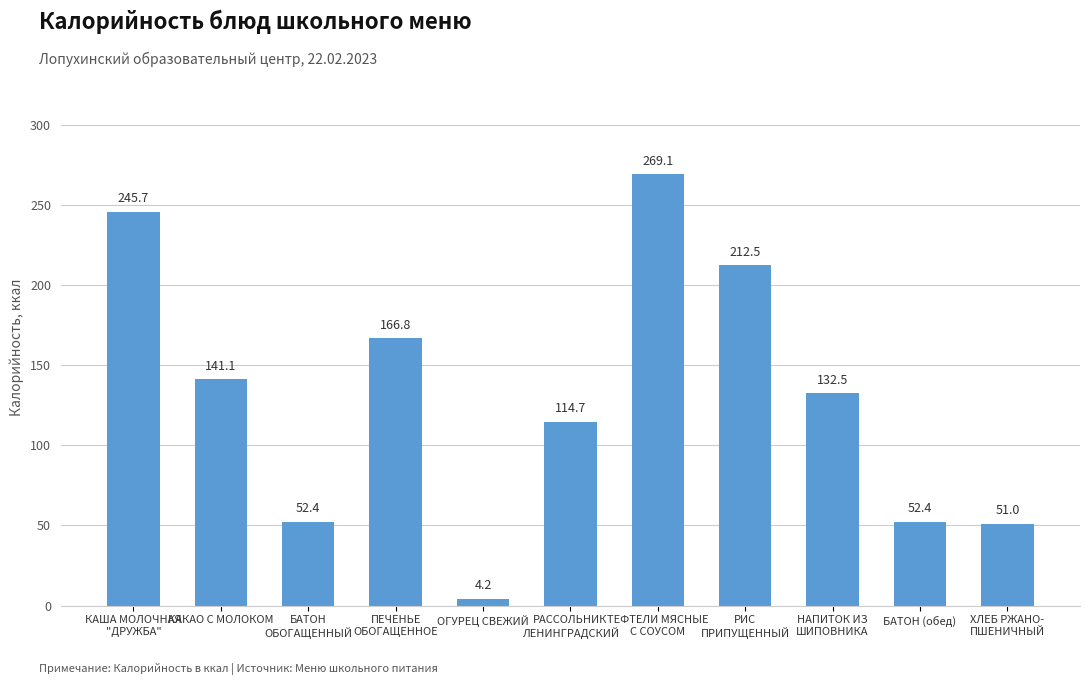

What is the value of the 9th bar from the left?

132.5